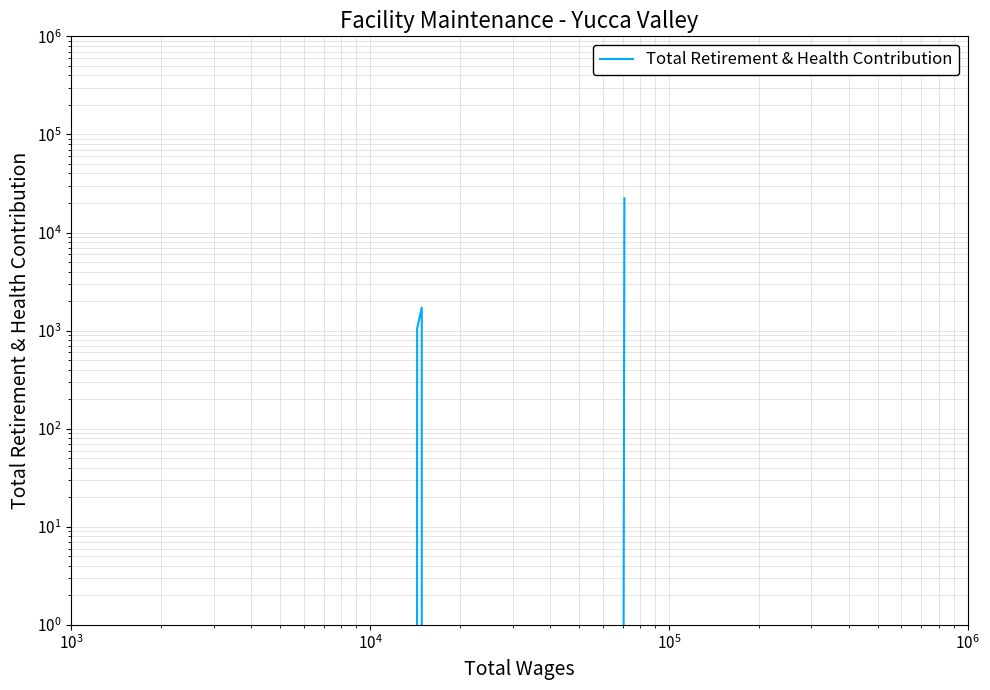

Does the chart have visible grid lines?

Yes